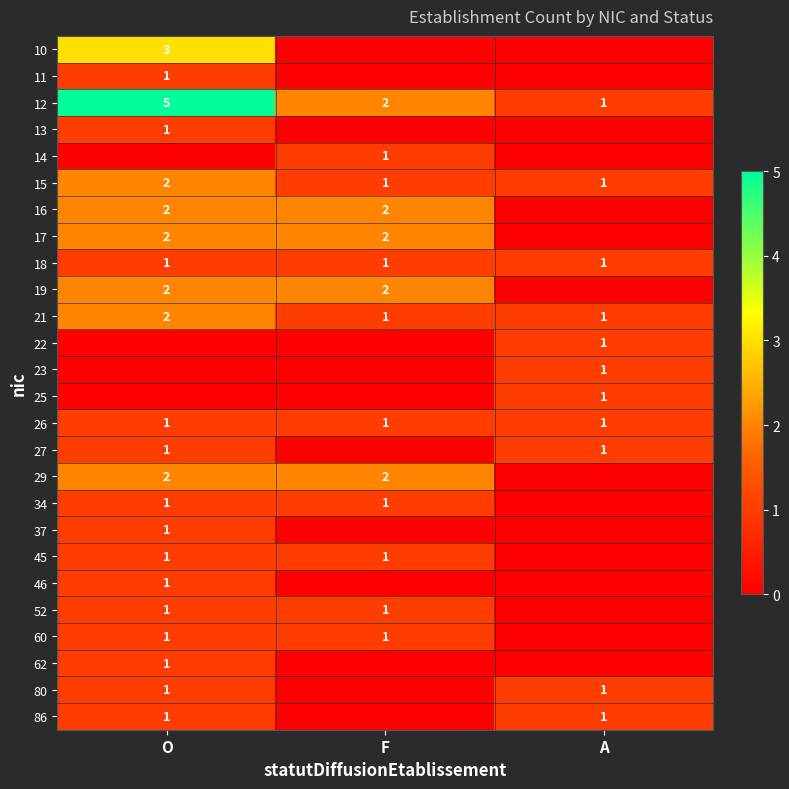

True or false: 21 has a value of 2 at O.

True